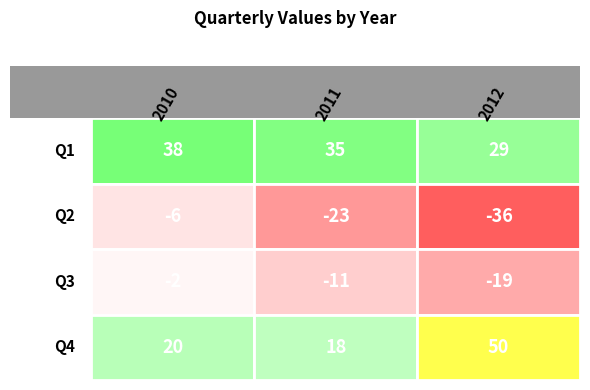

What is the spread (max minus min) of values at 2?

86